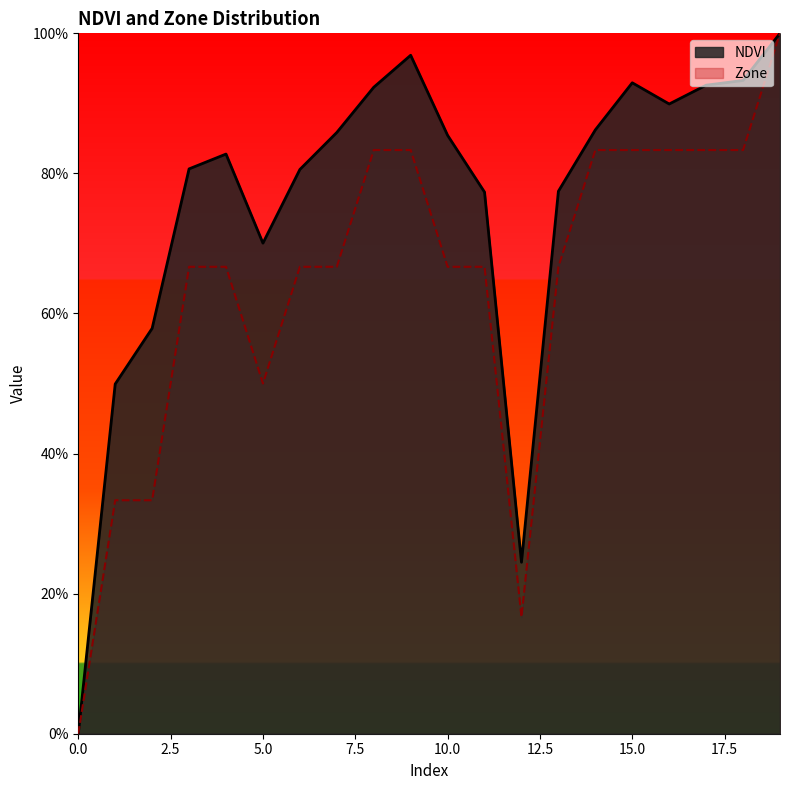

What value does the Zone series have at 16?

0.8